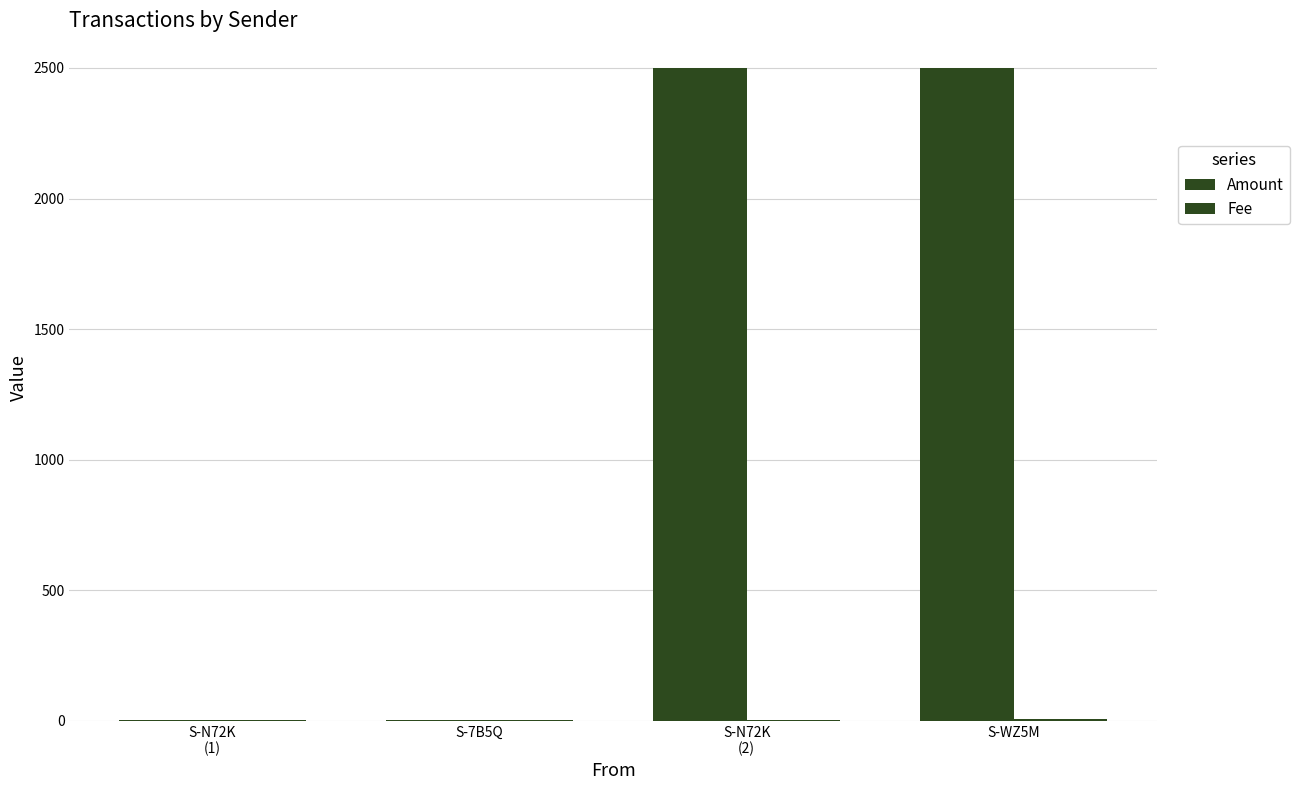

Are the bars grouped side by side (vs. stacked)?

Yes